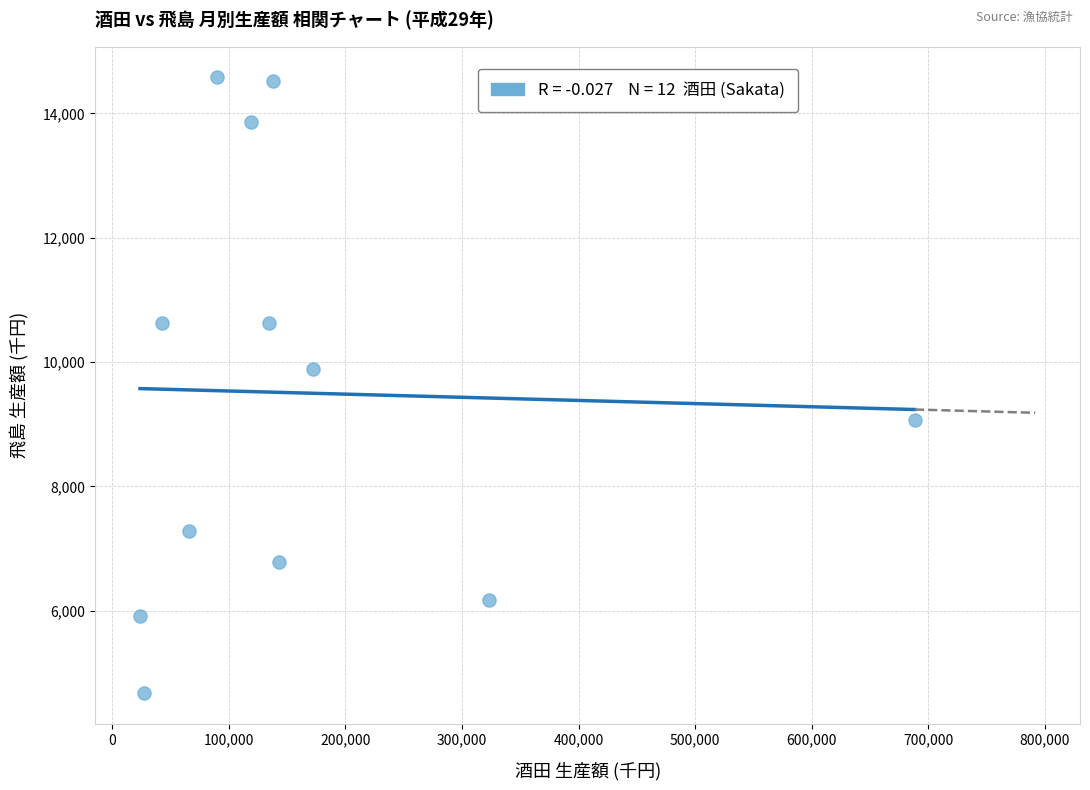

What Y value in the scatter plot is closest to 9627?

9896